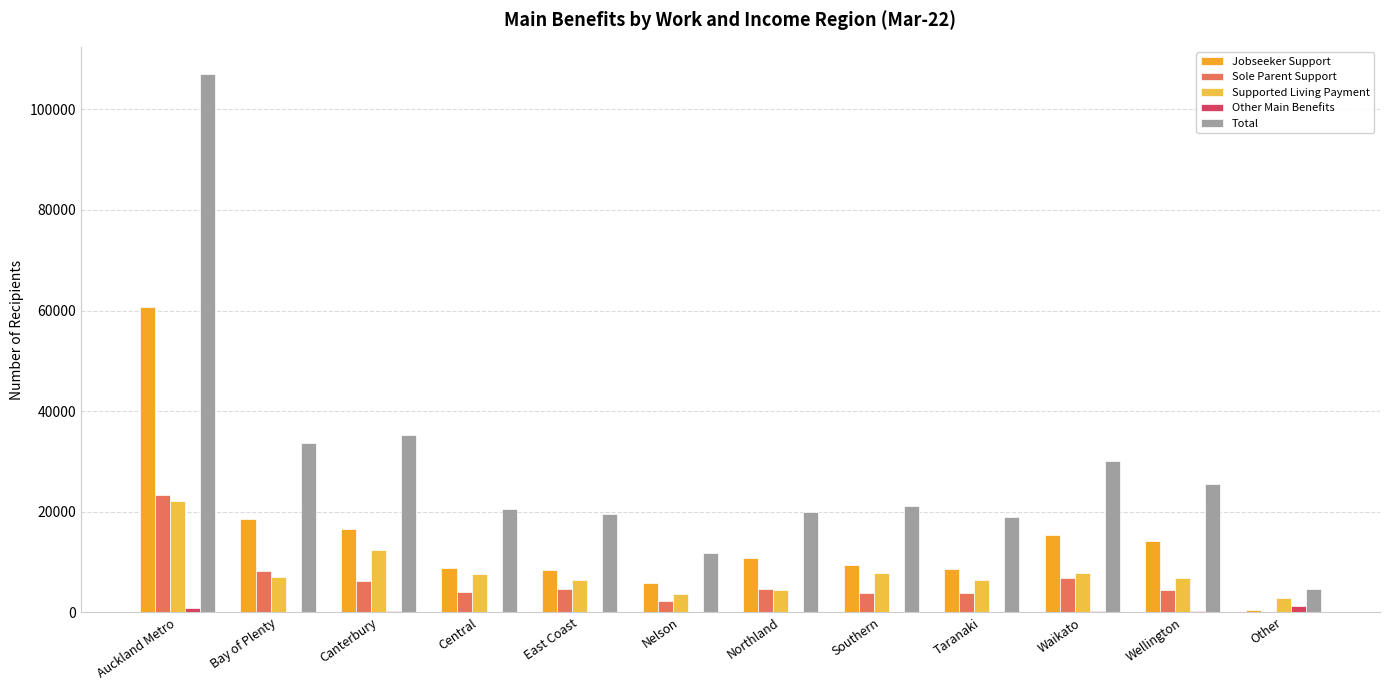

At which label does Sole Parent Support first exceed 4605?

Auckland Metro